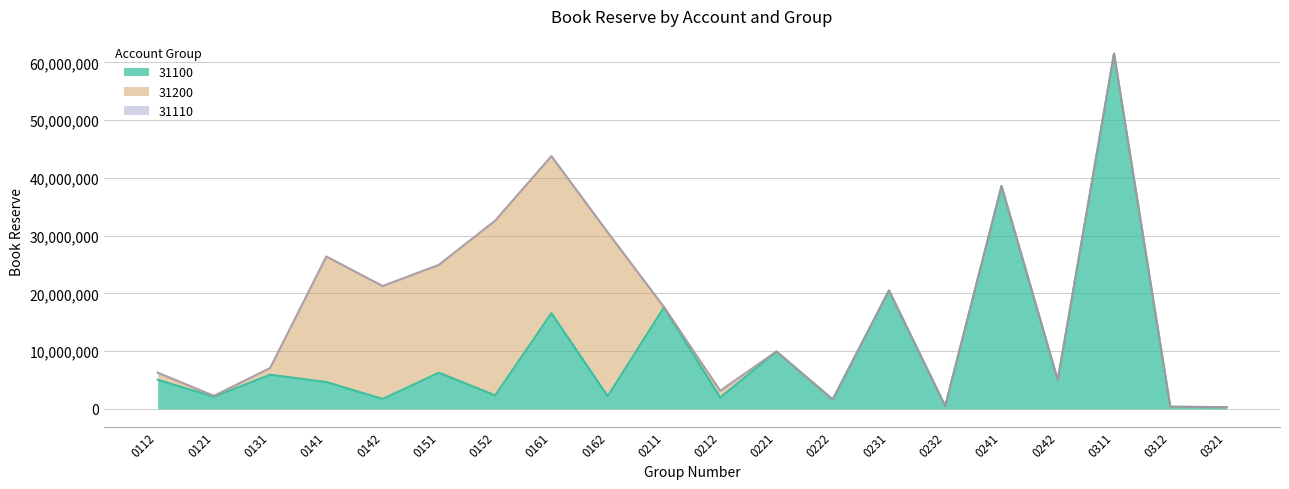

What is the maximum value shown in the chart?

61530223